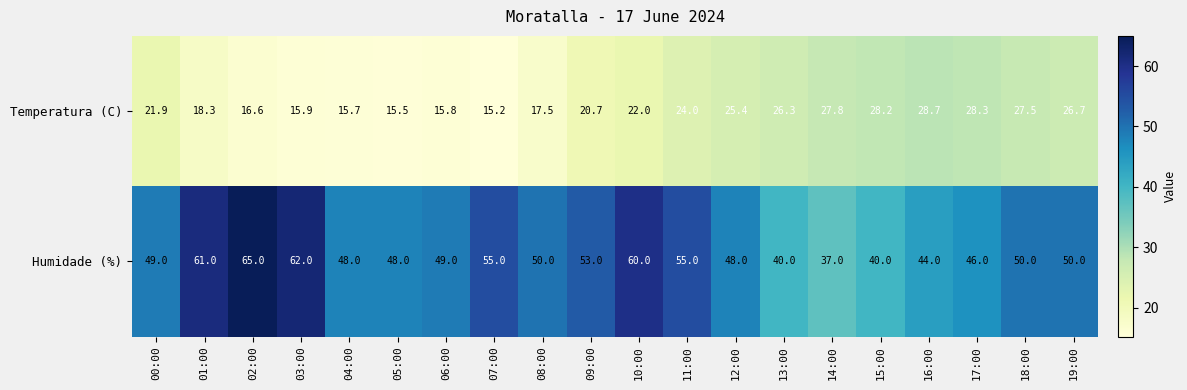

Count the number of data series in this chart.

2